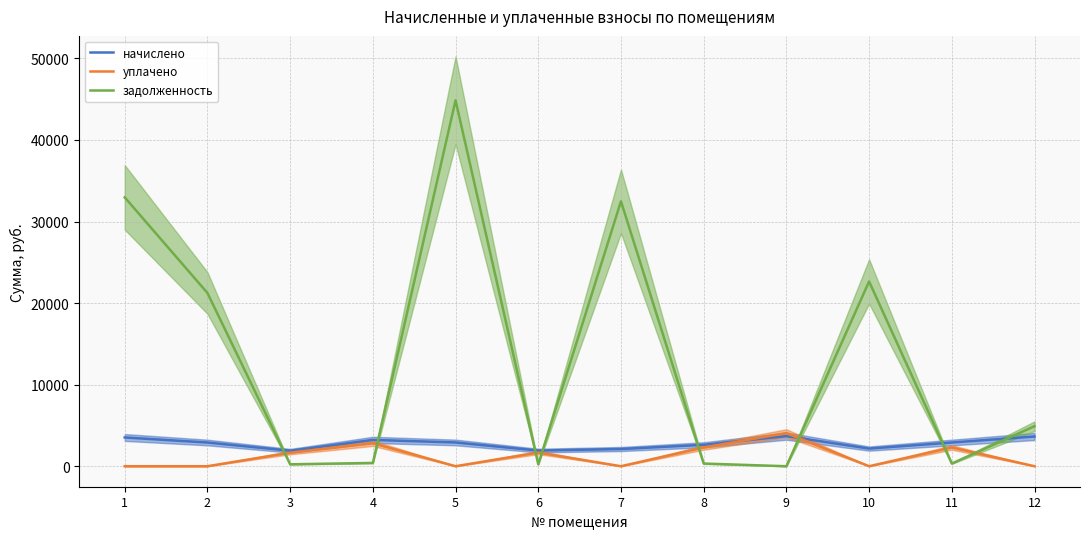

How many positive values does the задолженность series have?

11